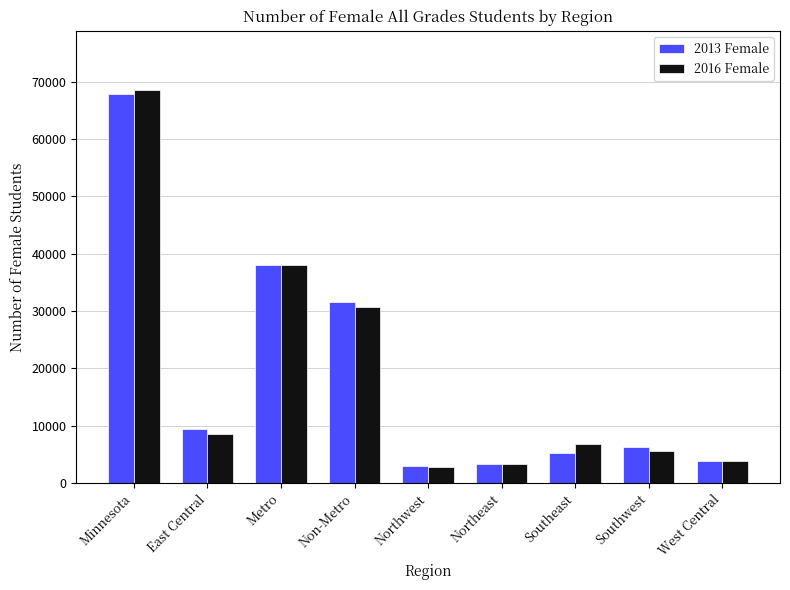

Is the value of 2016 Female at Southwest greater than the value of 2013 Female at West Central?

Yes